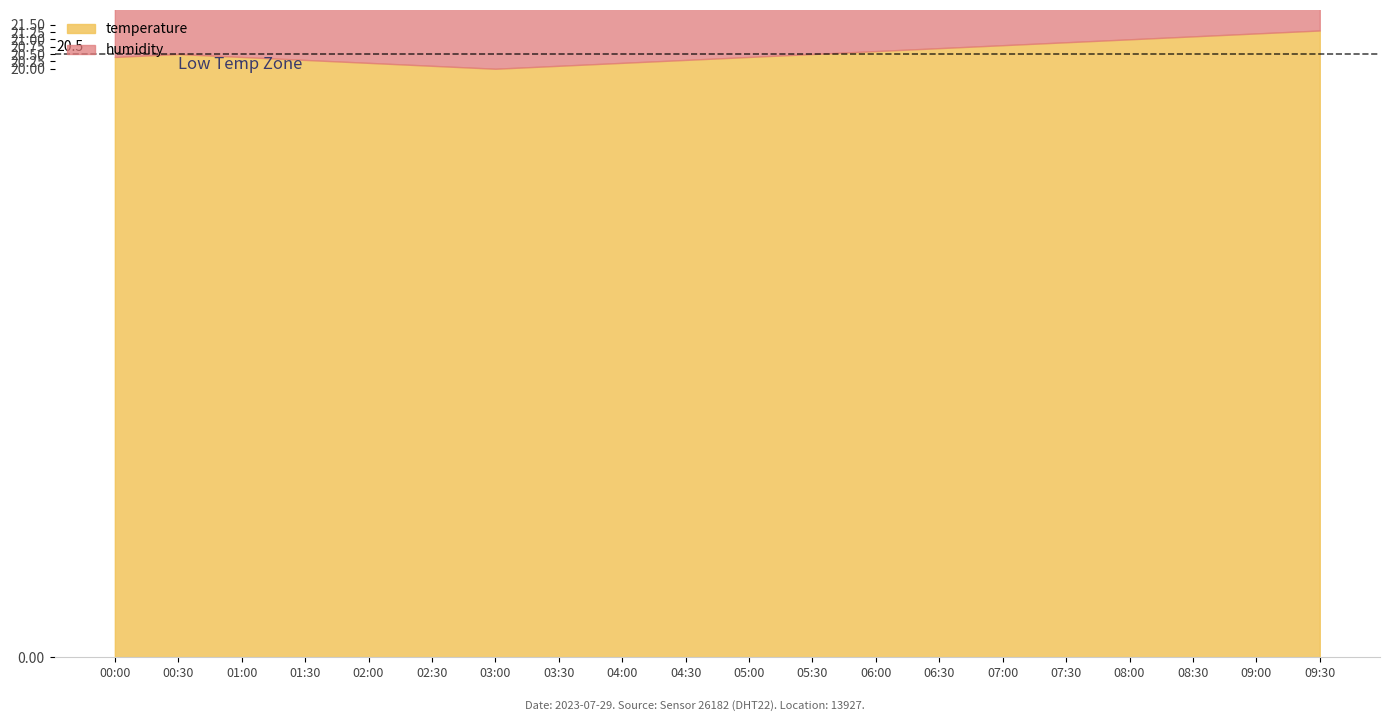

True or false: temperature and humidity intersect in this chart.

False